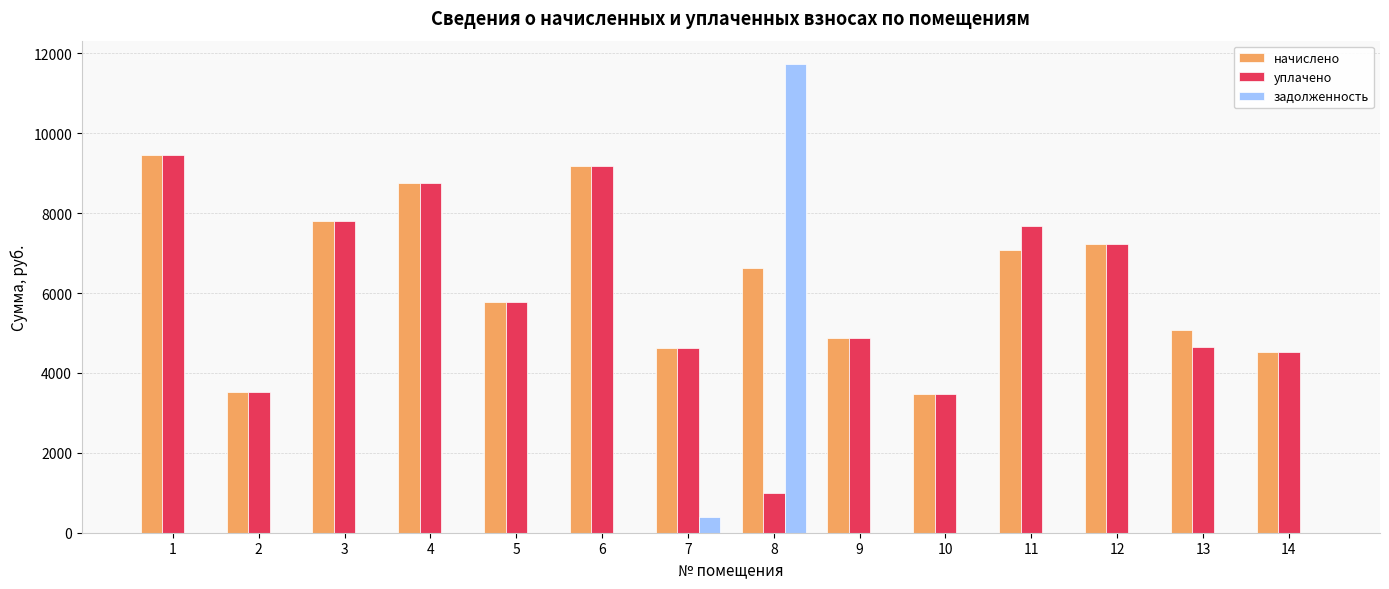

Is it true that начислено equals 9461.8 at 1?

True